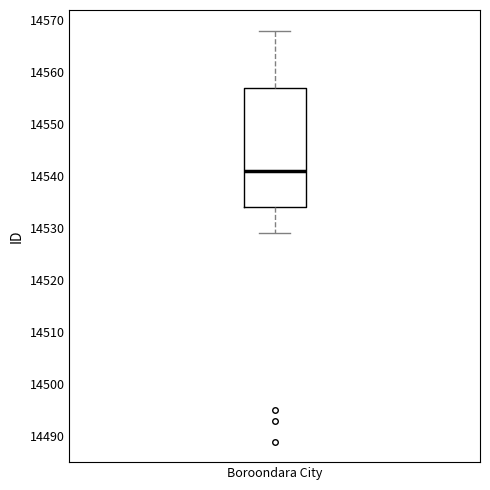

Transcribe this box plot: give where the median line is, the range the box spans, and where the two whiskers end, as read against the y-axis. The values are not printed on the chart, so give them approximately, as read against the axis.

median 14541, box 14534 to 14557, whiskers 14529 to 14568